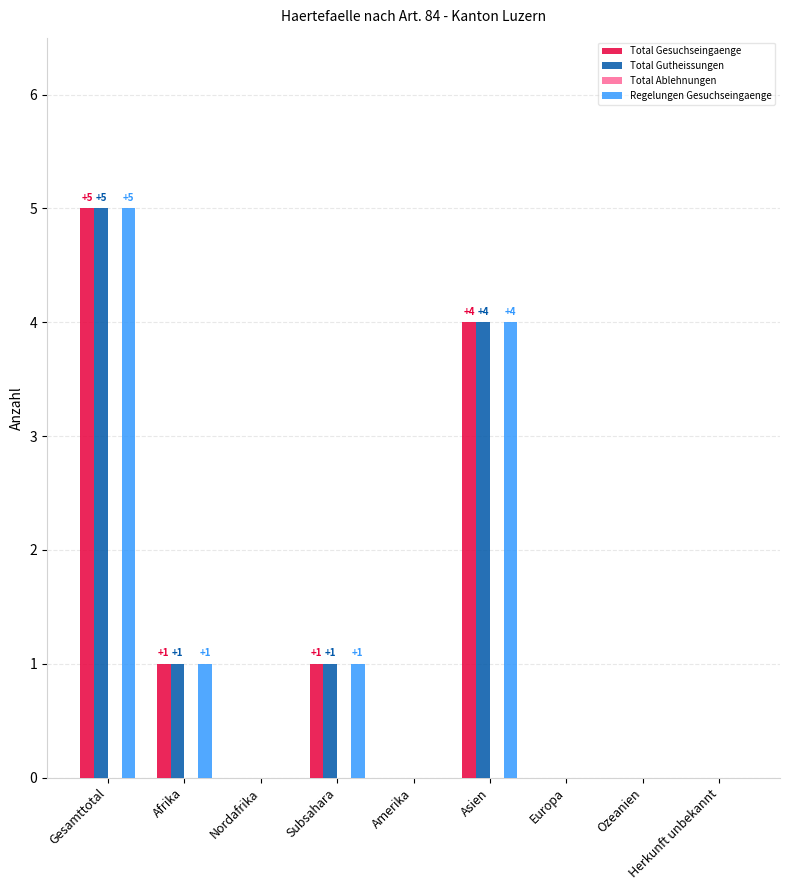

What is the total value across all series at Afrika?

3